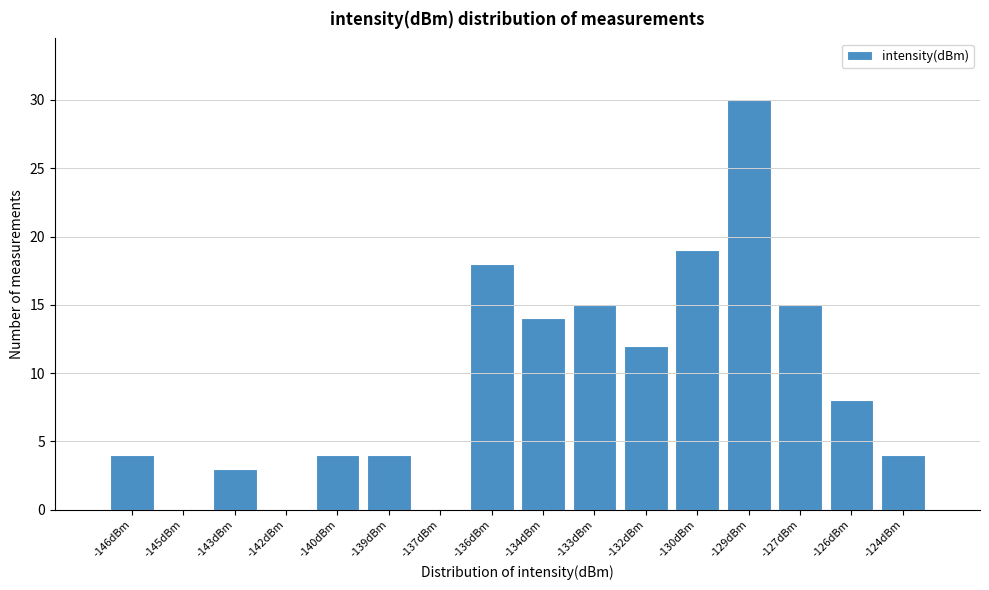

Reading left to right, transcribe all the data shown in this chart.

-146dBm=4	-145dBm=0	-143dBm=3	-142dBm=0	-140dBm=4	-139dBm=4	-137dBm=0	-136dBm=18	-134dBm=14	-133dBm=15	-132dBm=12	-130dBm=19	-129dBm=30	-127dBm=15	-126dBm=8	-124dBm=4